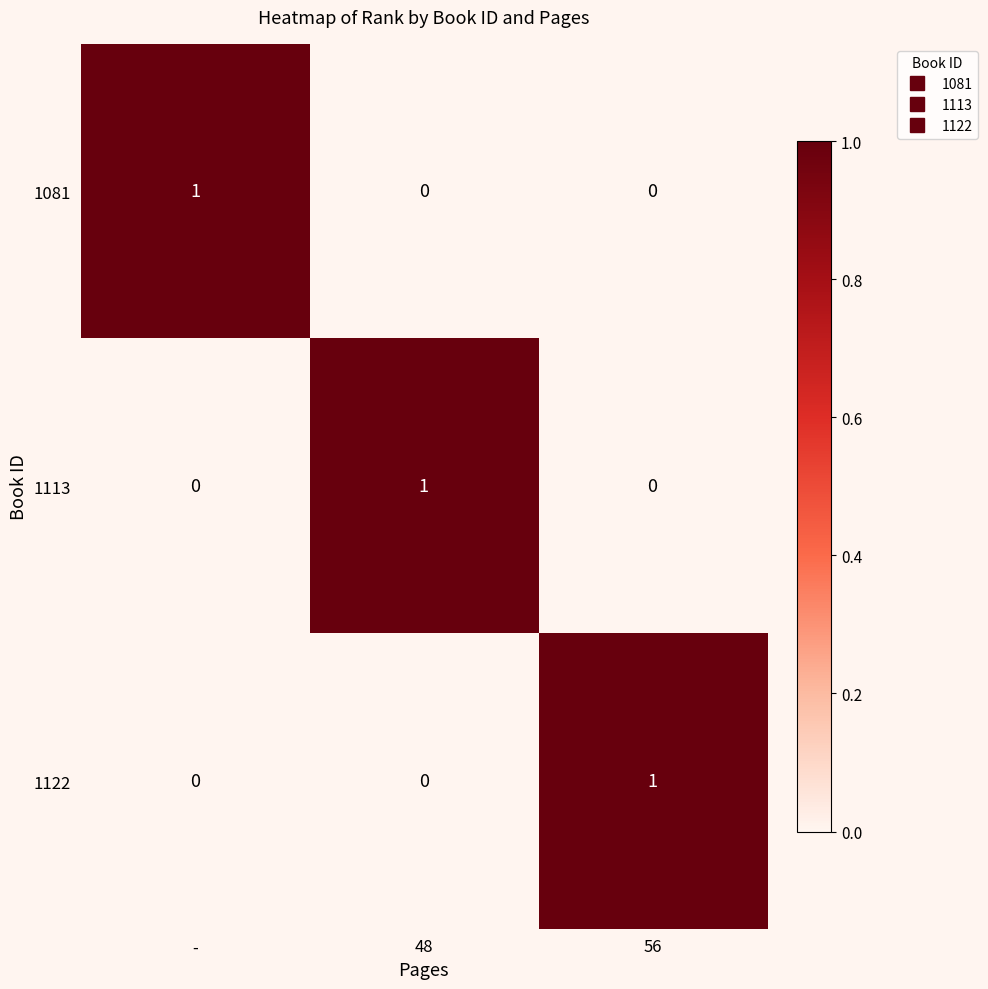

True or false: 1122 has a value of -1 at -.

False